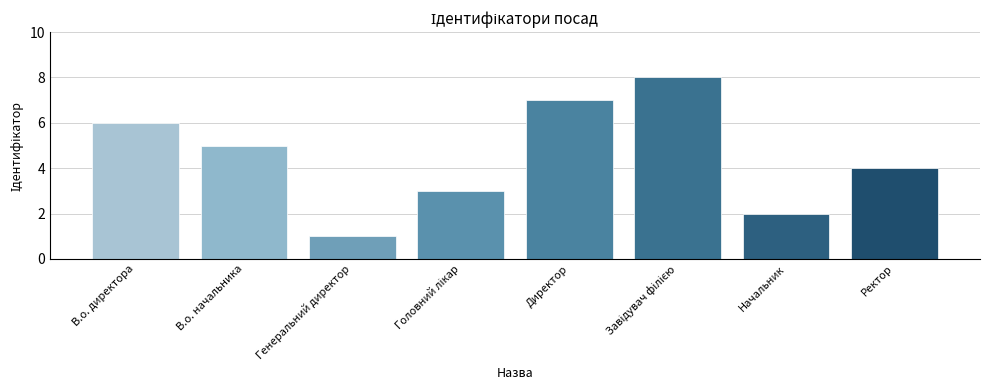

Which label corresponds to the smallest value in the chart?

Генеральний директор